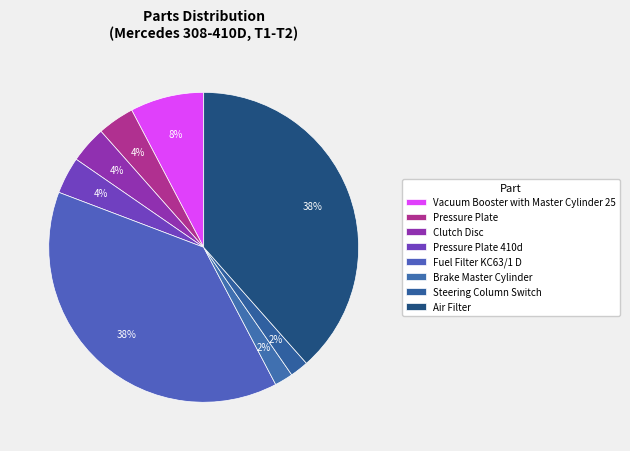

How many slices are in this pie chart?

8